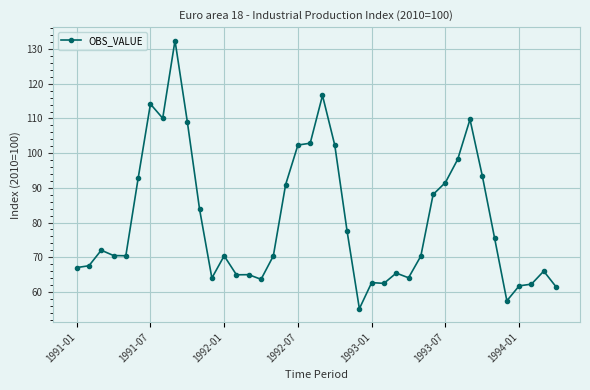

True or false: the data has more than 1 interior local peaks.

True